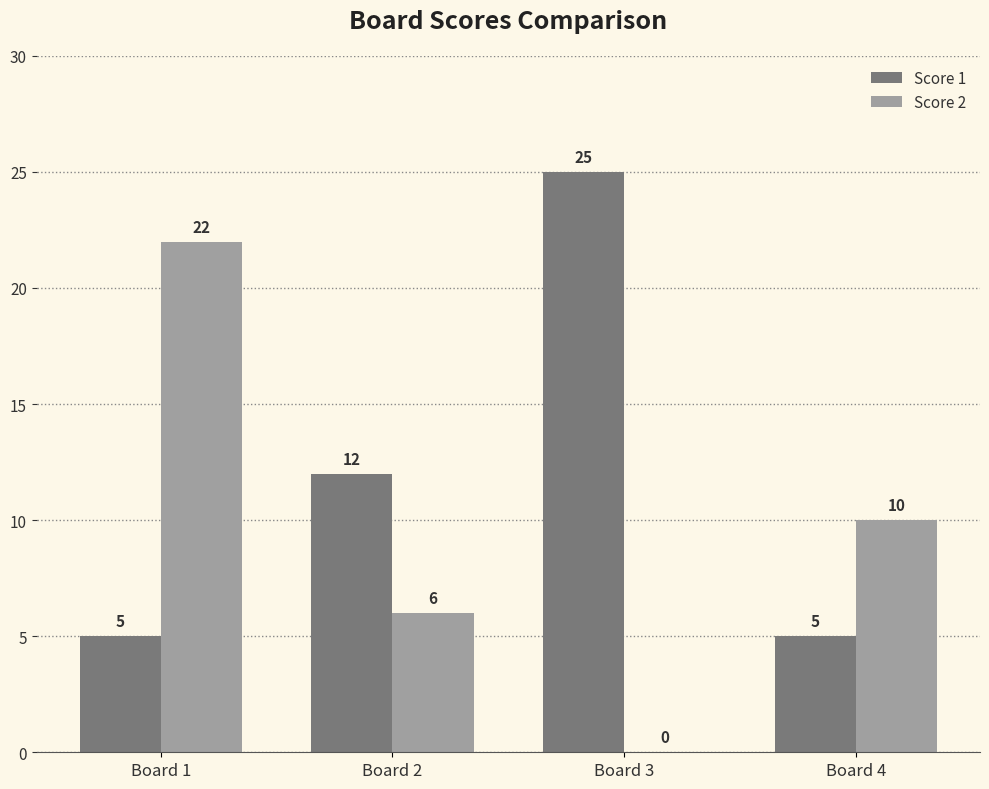

Which series has the widest spread of values?

Score 2